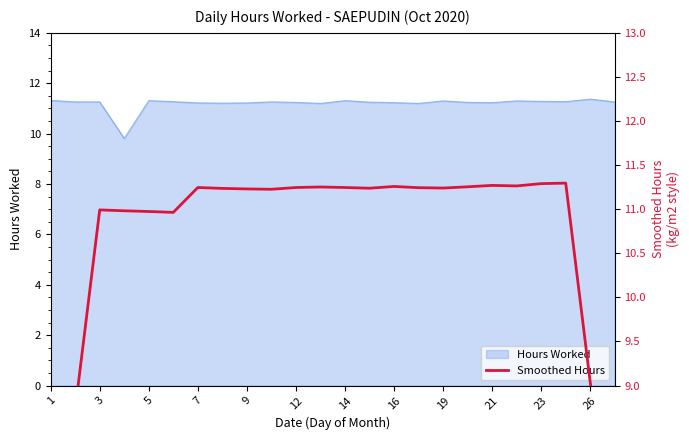

True or false: there are more than 2 points higher than both neighbors.

True